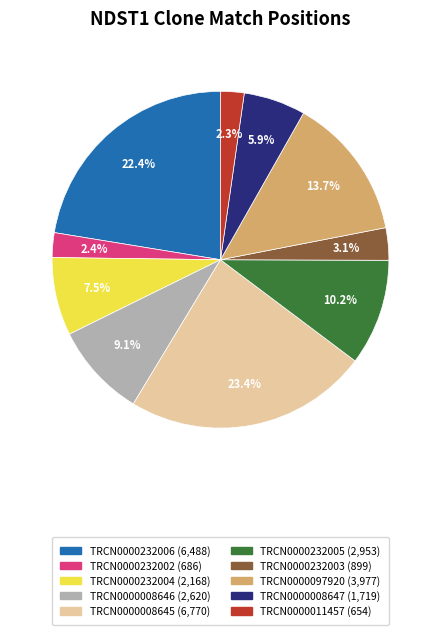

Is it true that TRCN0000008647 is 19% of the pie?

False